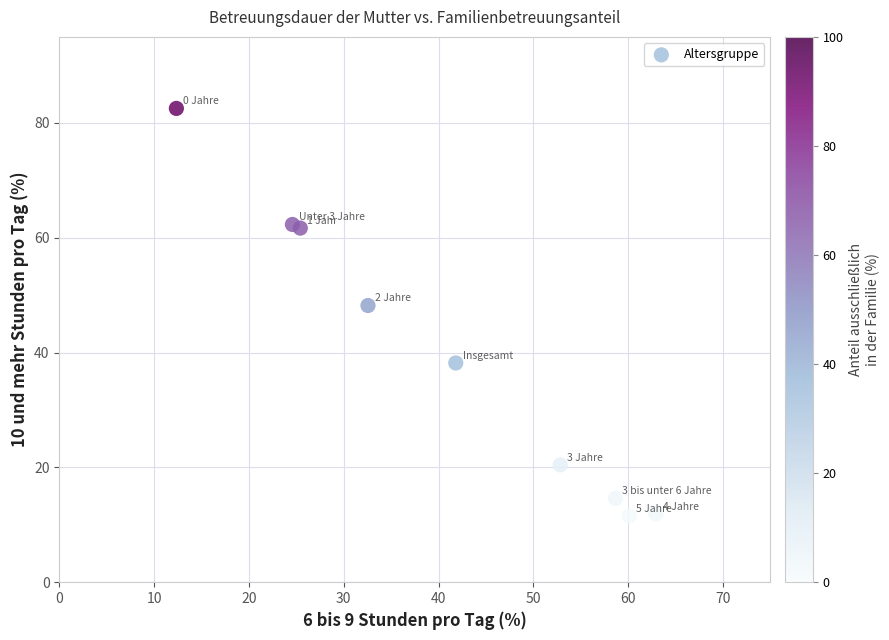

What is the range of X values (max minus min)?

50.6